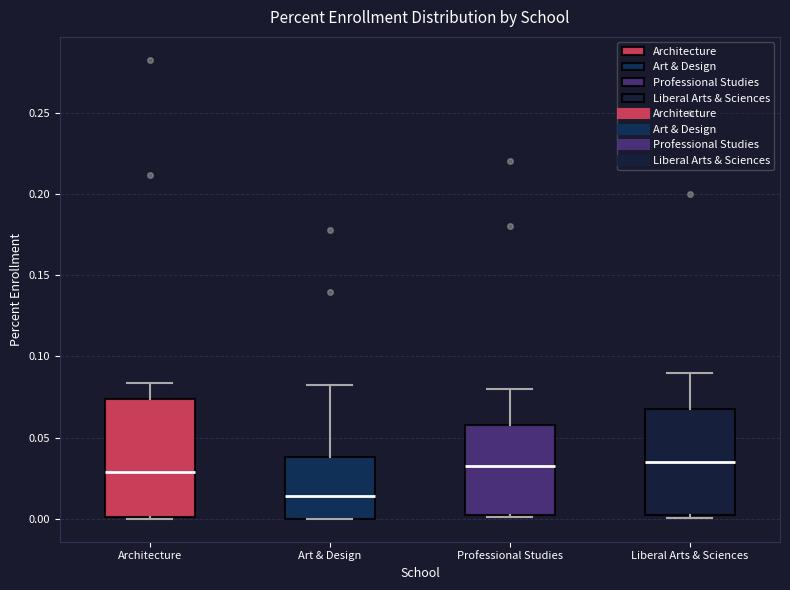

Comparing the boxes themselves (not the whiskers), which one is the tallest?

Architecture